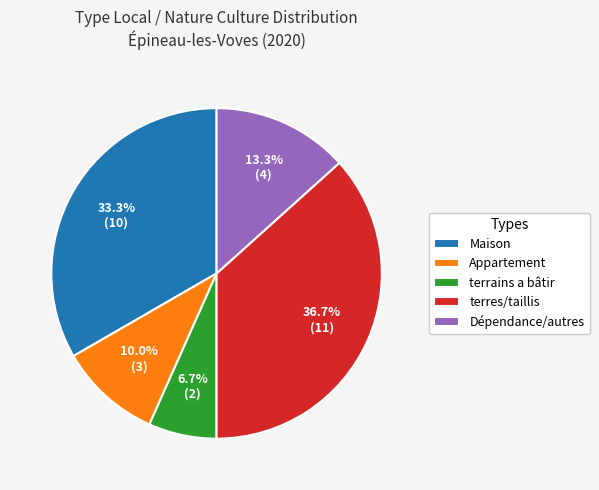

Rank the categories by value from lowest to highest.

terrains a bâtir, Appartement, Dépendance/autres, Maison, terres/taillis